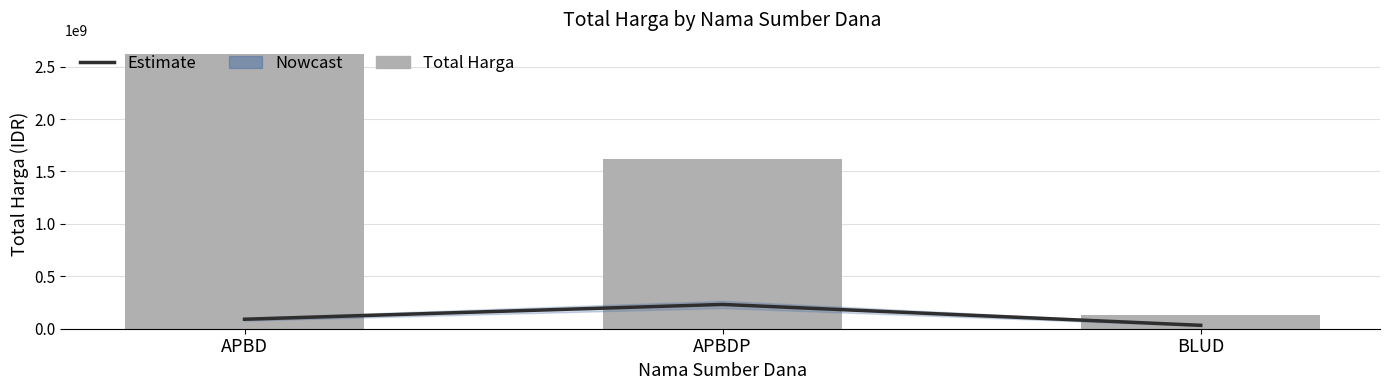

Reading left to right, extract all data points from this chart.

Estimate: 90475380.2	231716878.6	32447750.0
Total Harga: 2623786025.0	1622018150.0	129791000.0